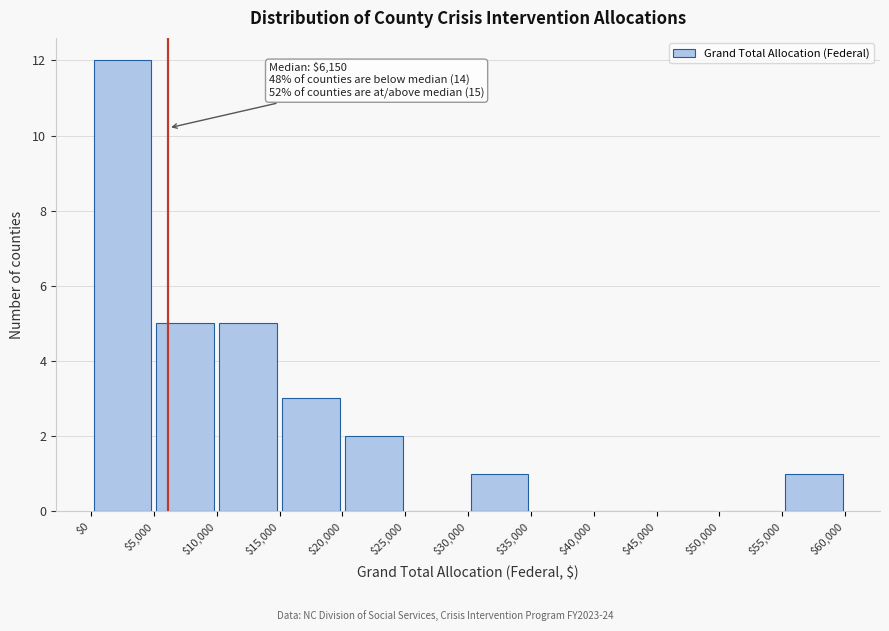

Which range on the x-axis has the tallest bar?

$0 to $5,000